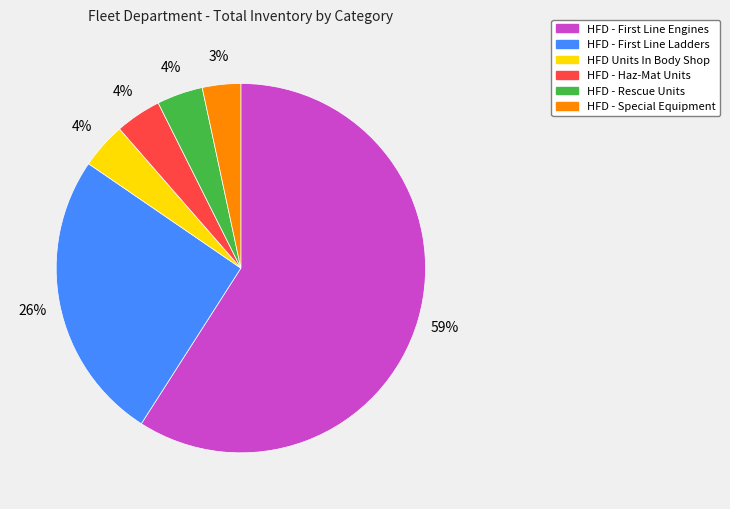

Is there a majority slice in this chart?

Yes